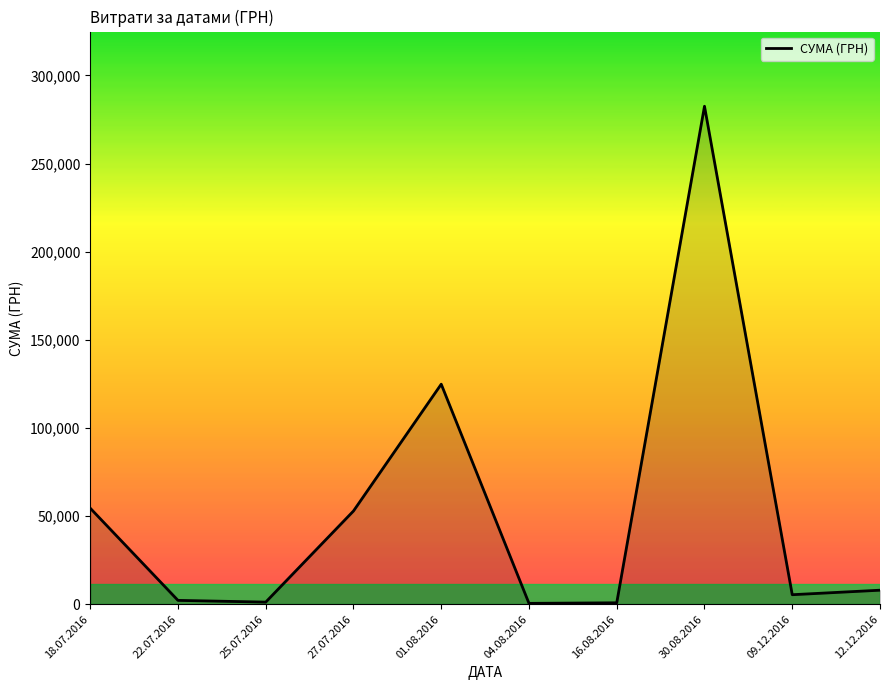

Count the number of categories in the chart.

10